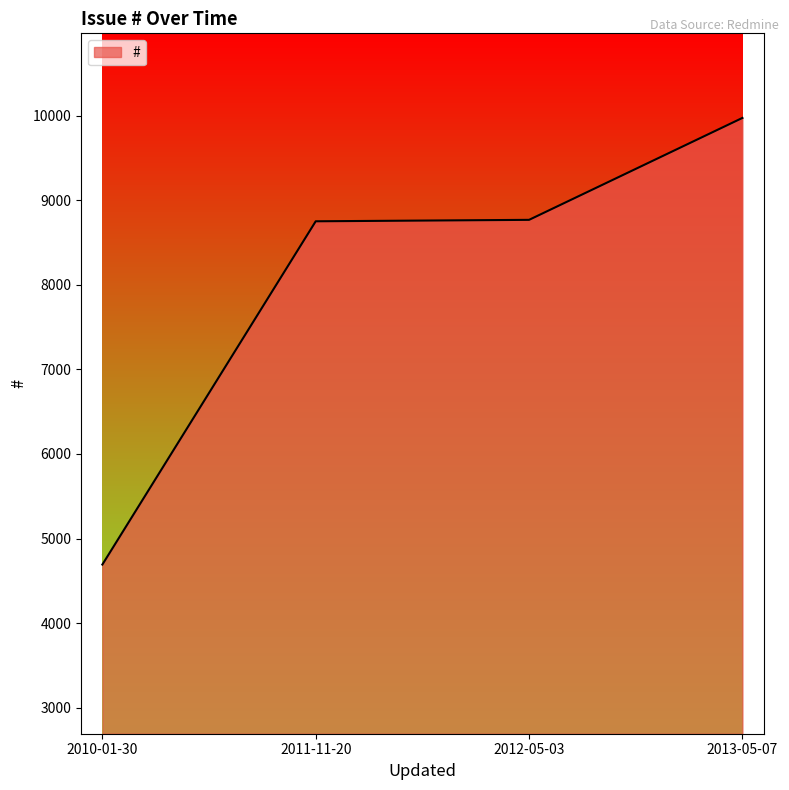

Count the number of categories in the chart.

4